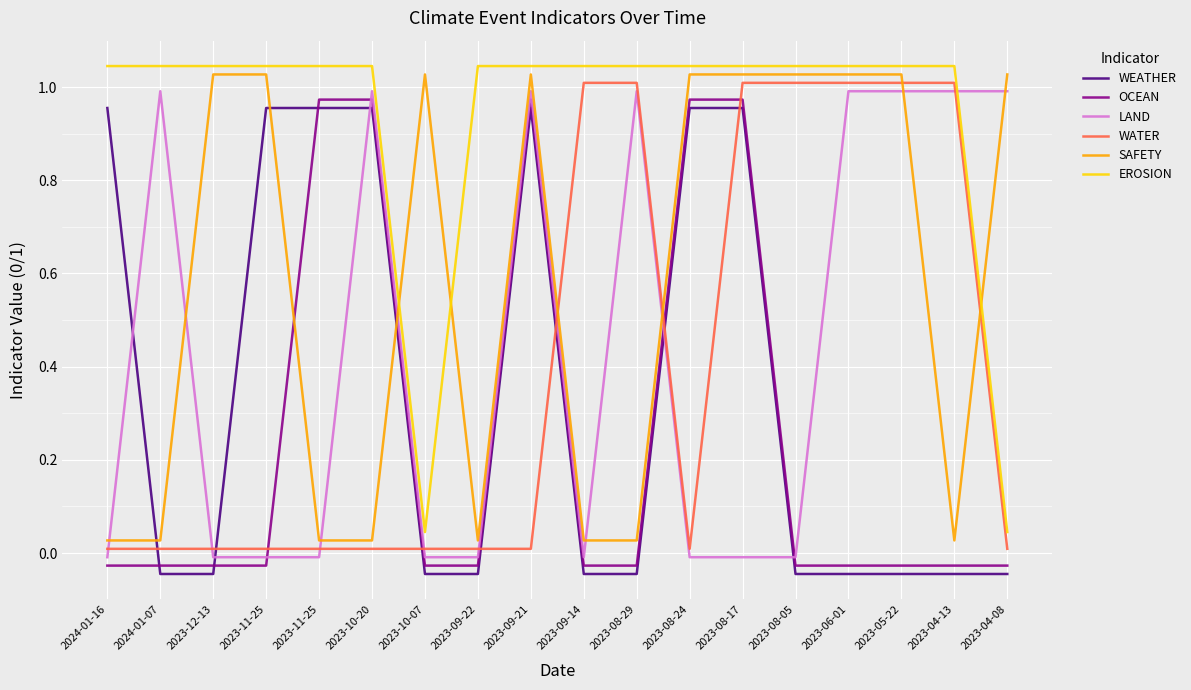

What is the average value of the WATER series?

0.4